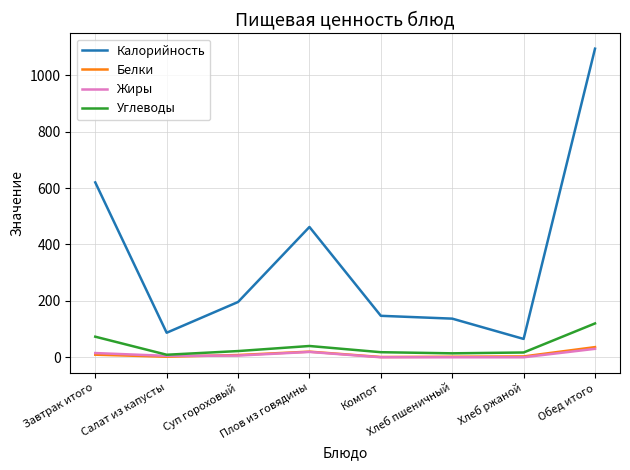

The Калорийность series shows 137.0 at Хлеб пшеничный. True or false?

True